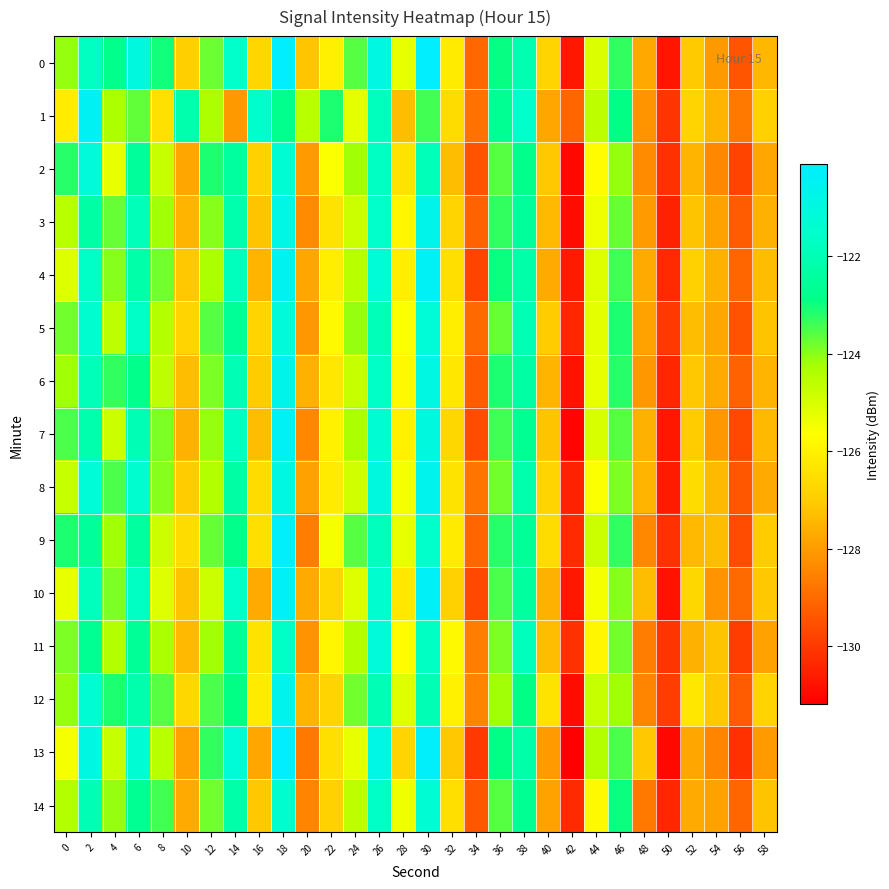

How many distinct data groups are displayed?

15